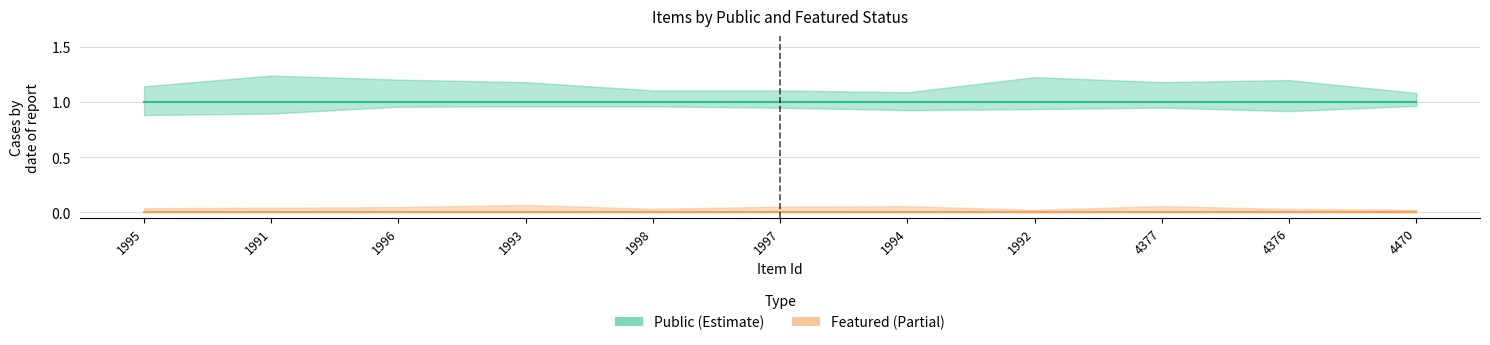

Which series has the largest total across all categories?

public